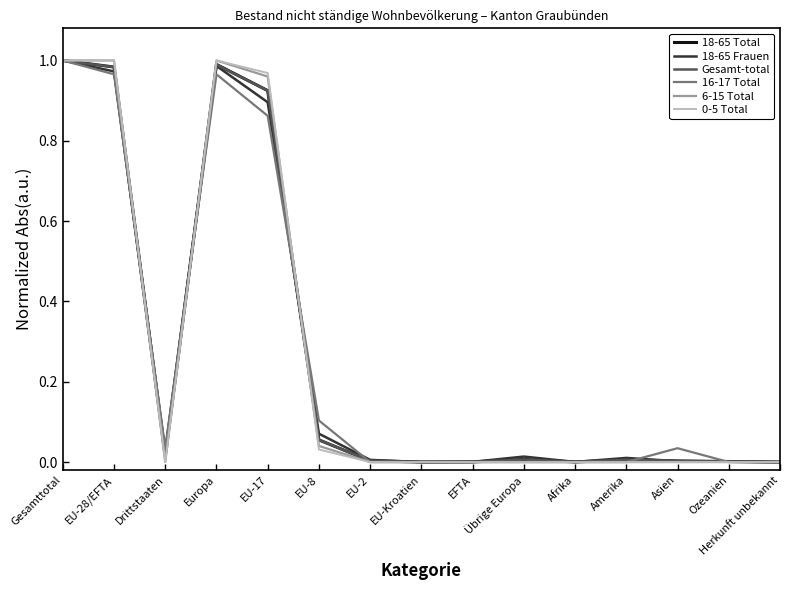

What position from the left is EU-8?

6